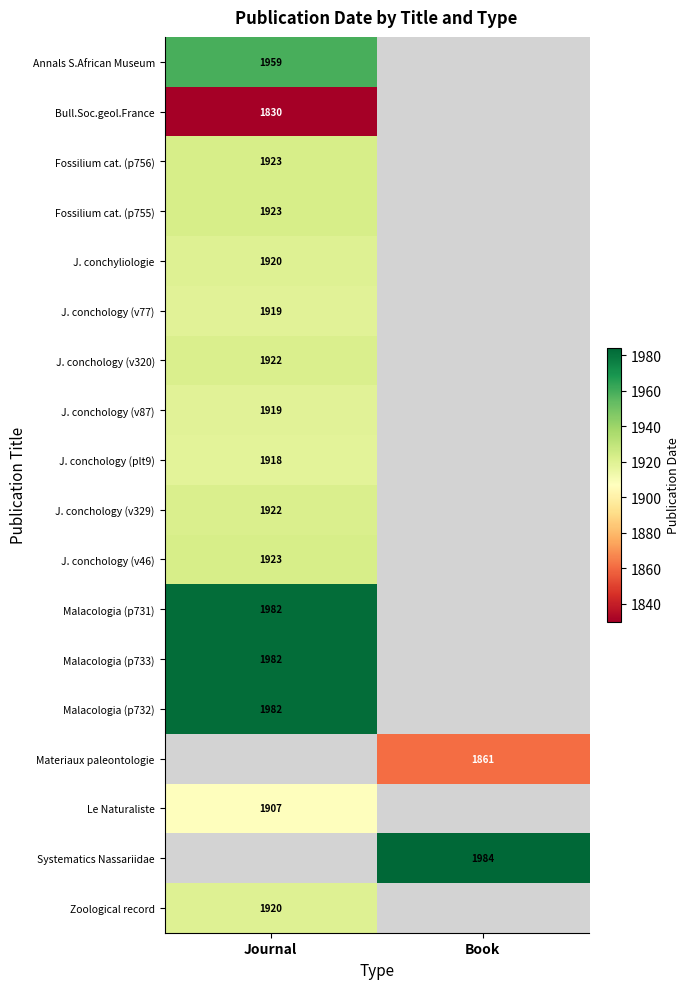

The Annals S.African Museum series shows 1959 at Journal. True or false?

True